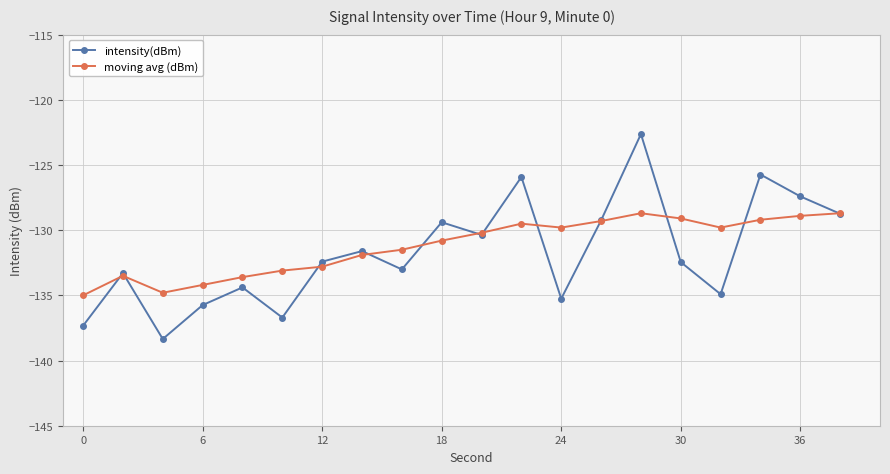

How many interior local valleys does the intensity(dBm) series have?

6